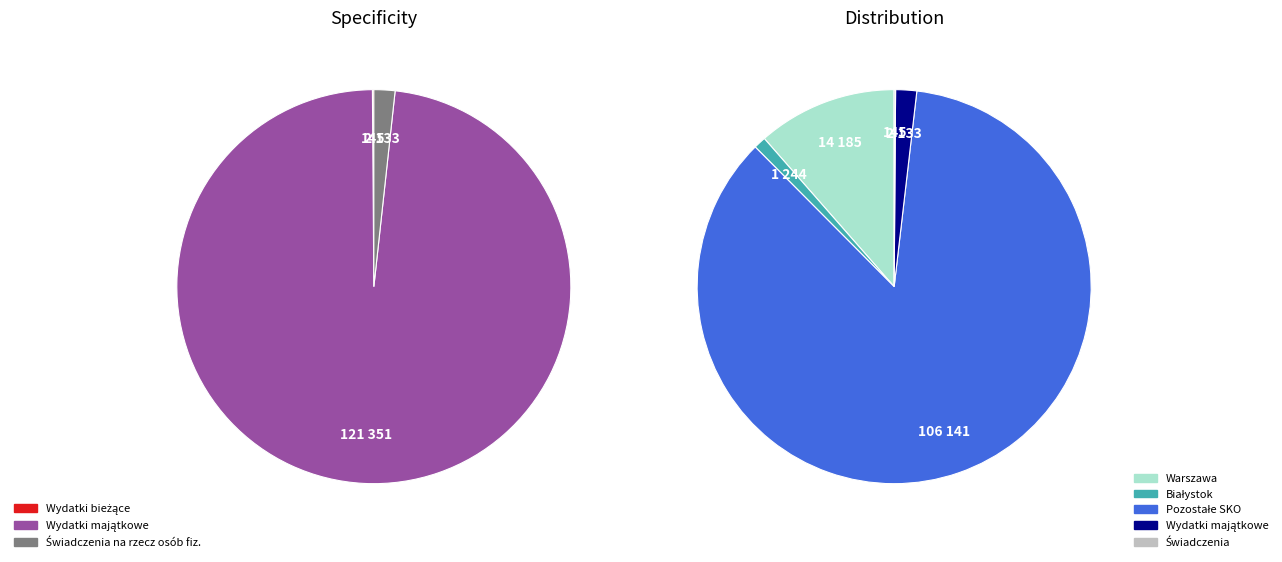

Do Wydatki na obsługę długu Skarbu Państwa and Wydatki majątkowe together represent more than half of the pie?

No